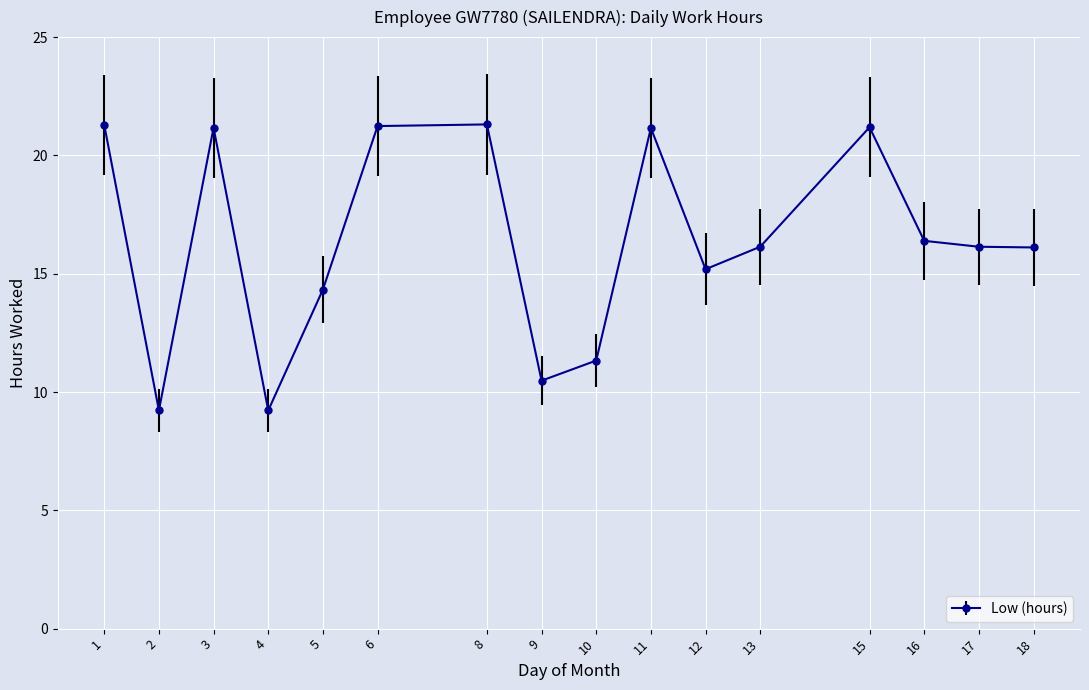

What is the sum of the values at 18 and 9?

26.6